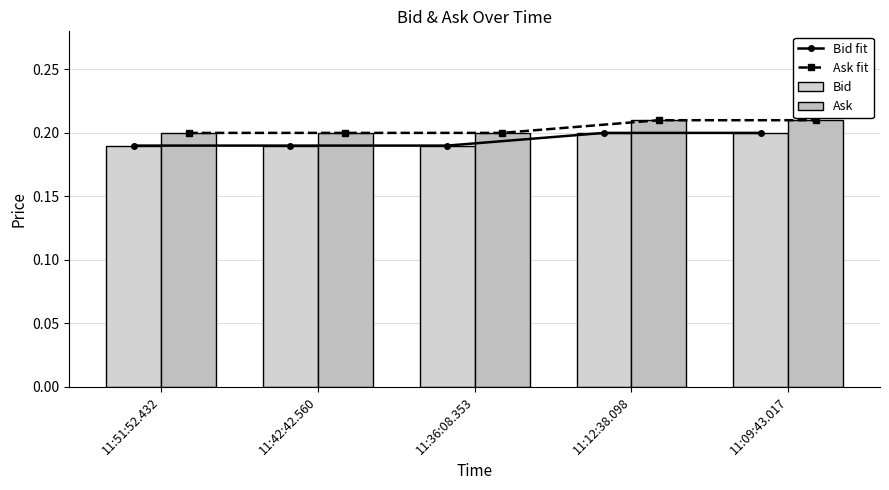

The Bid fit series shows 0.0 at 11:36:08.353. True or false?

False